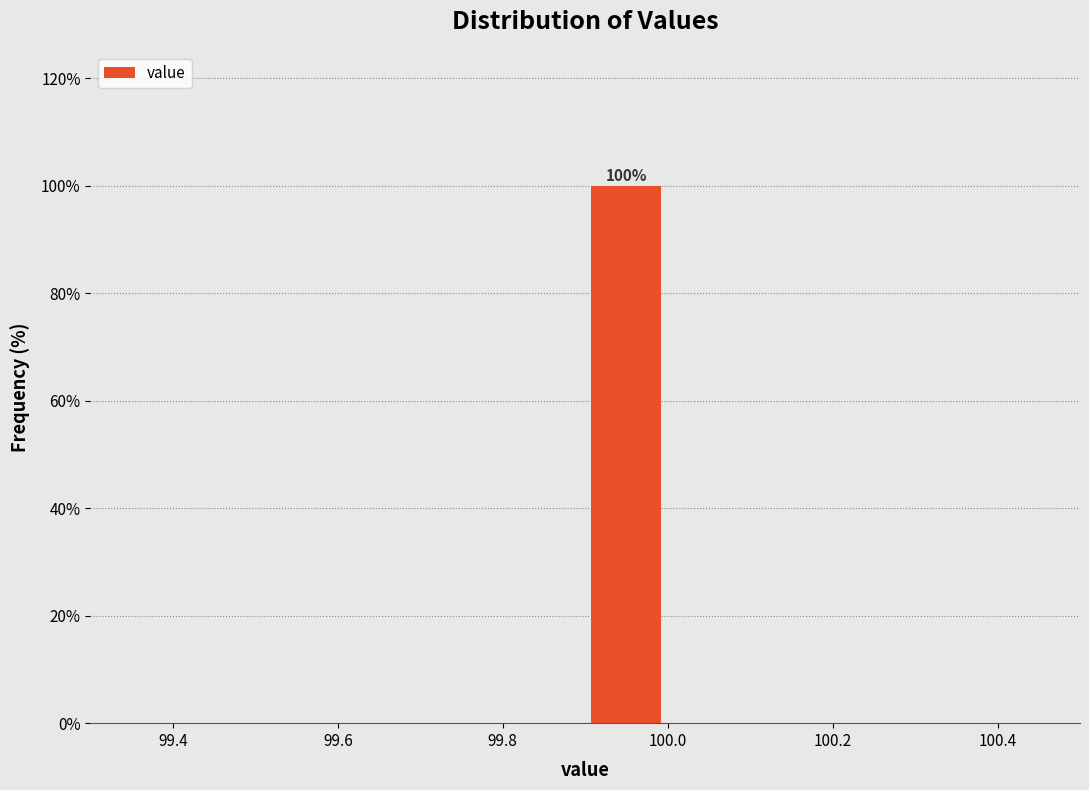

Over which range of the x-axis is the bar tallest?

99.9 to 100.0